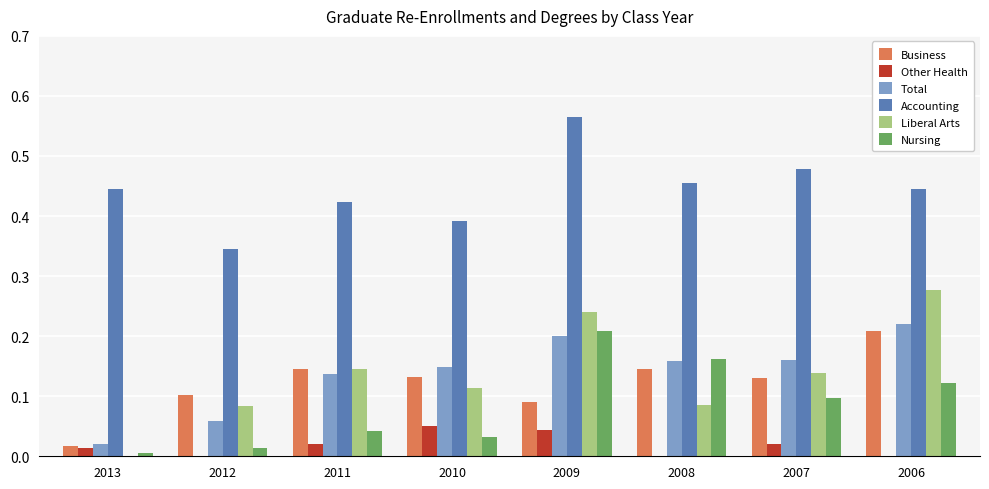

Are the bars horizontal?

No